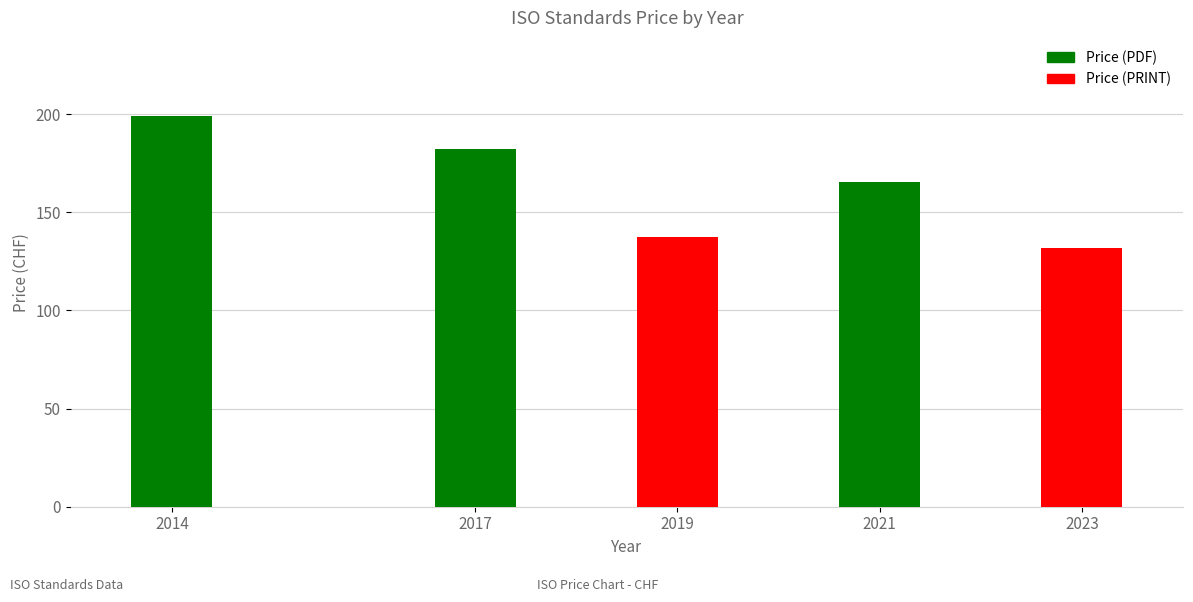

What is the approximate value at 2014?

199.0